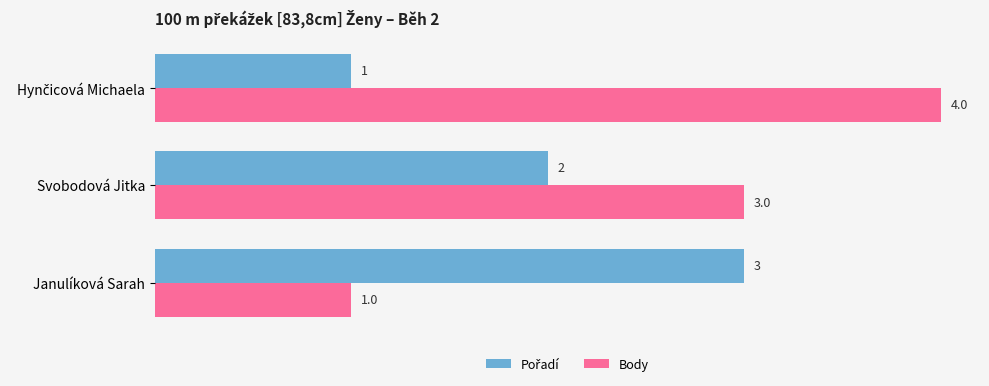

Which series has the widest spread of values?

Body